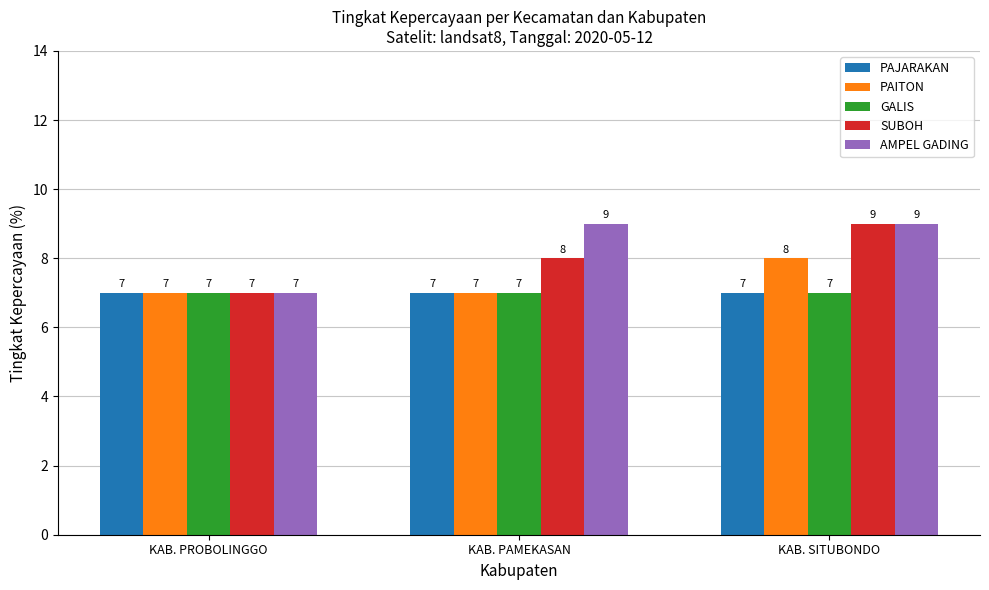

How many data points does each series have?

3